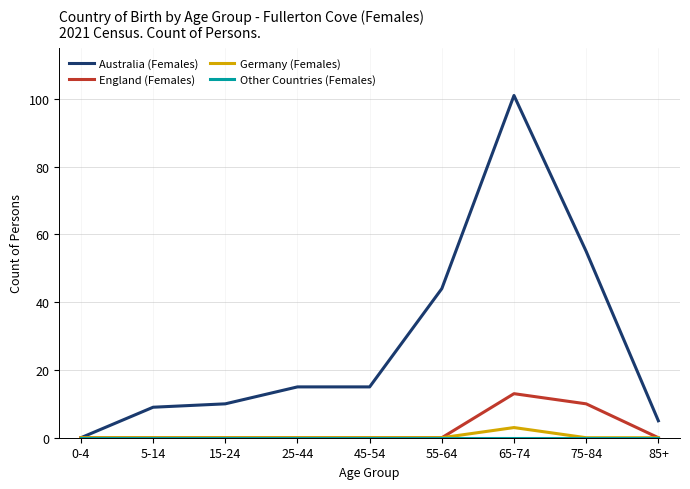

What is the difference between the maximum and minimum values in the England (Females) series?

13